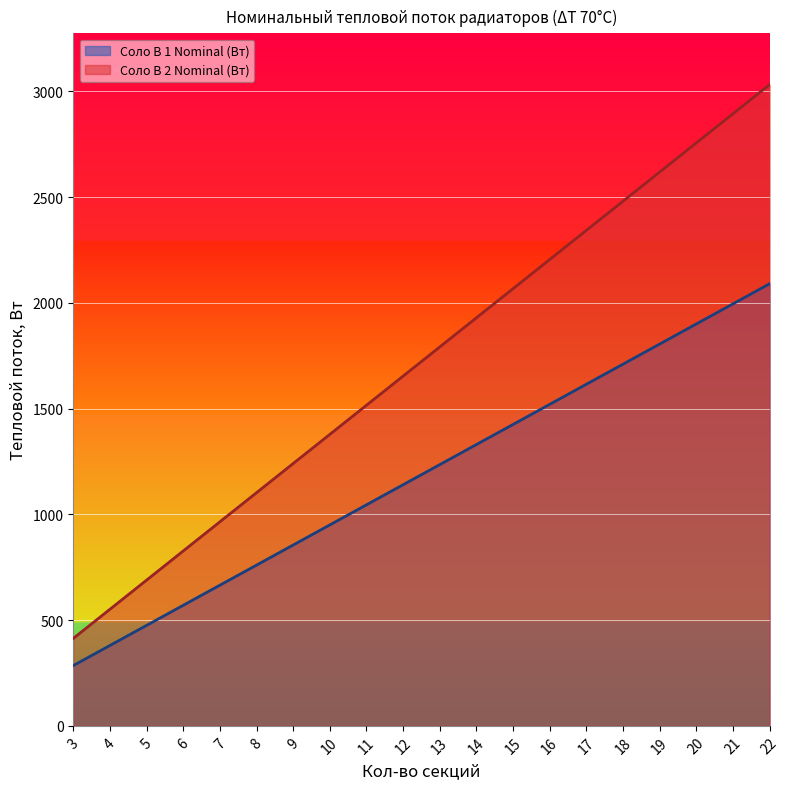

Is the value of Соло В 1 Nominal (Вт) at 14 greater than the value of Соло В 2 Nominal (Вт) at 10?

No